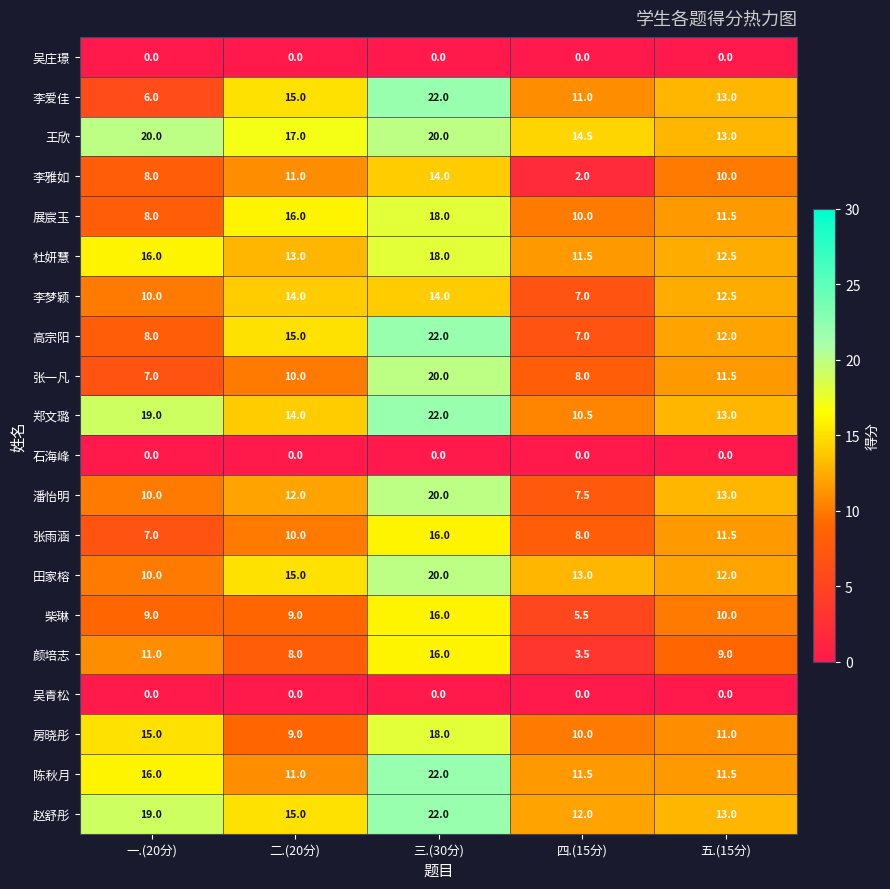

Which series has the largest total across all categories?

王欣